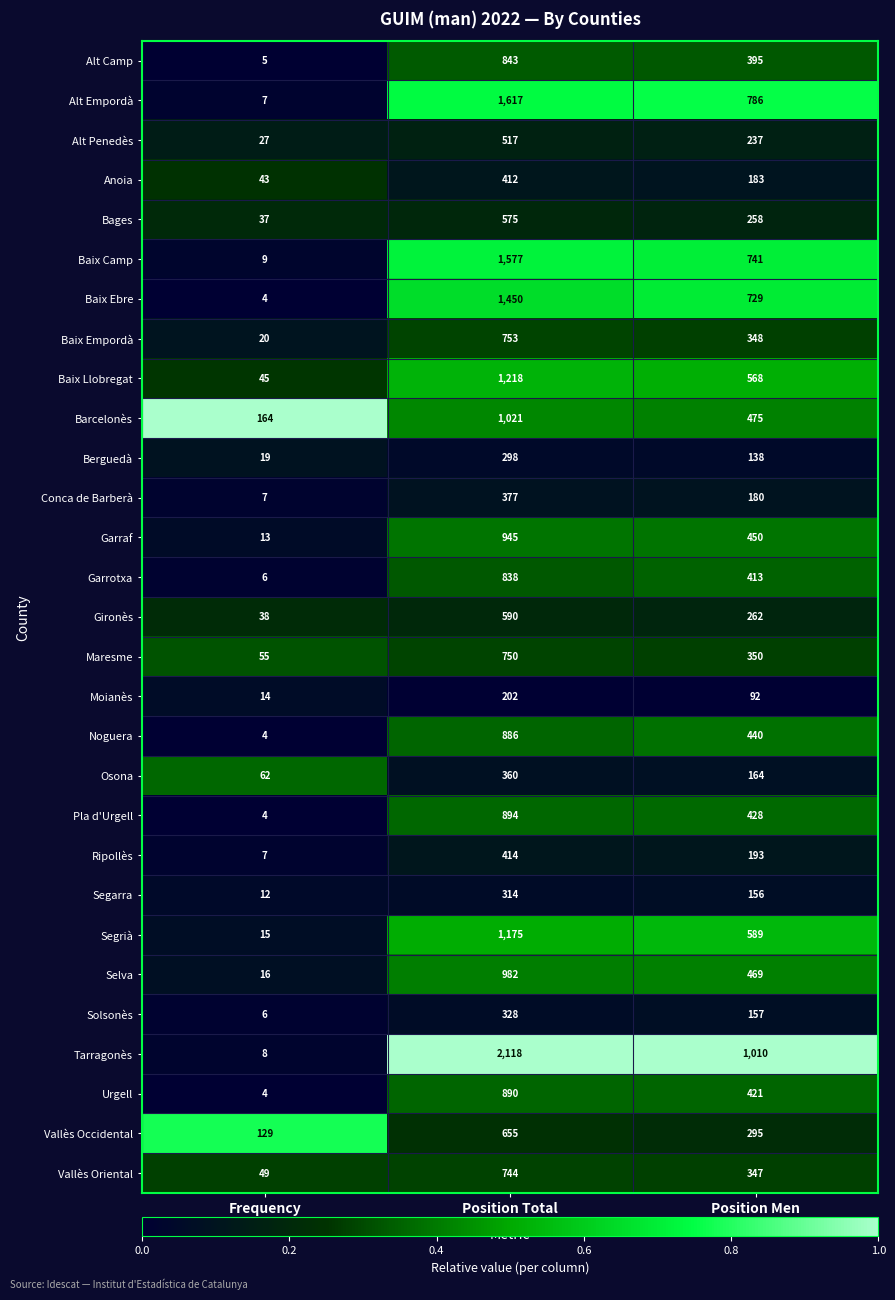

At which label is Ripollès closest to 210?

Position Men